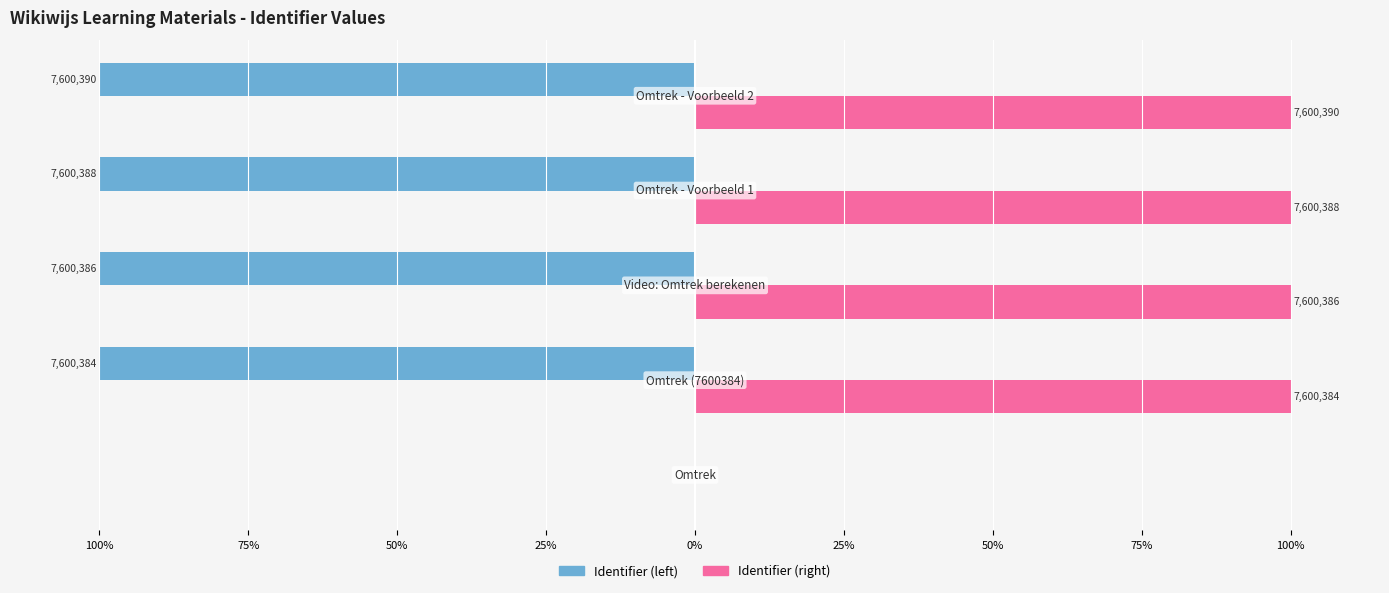

List the series in order of their overall mean, lowest first.

Identifier (left), Identifier (right)